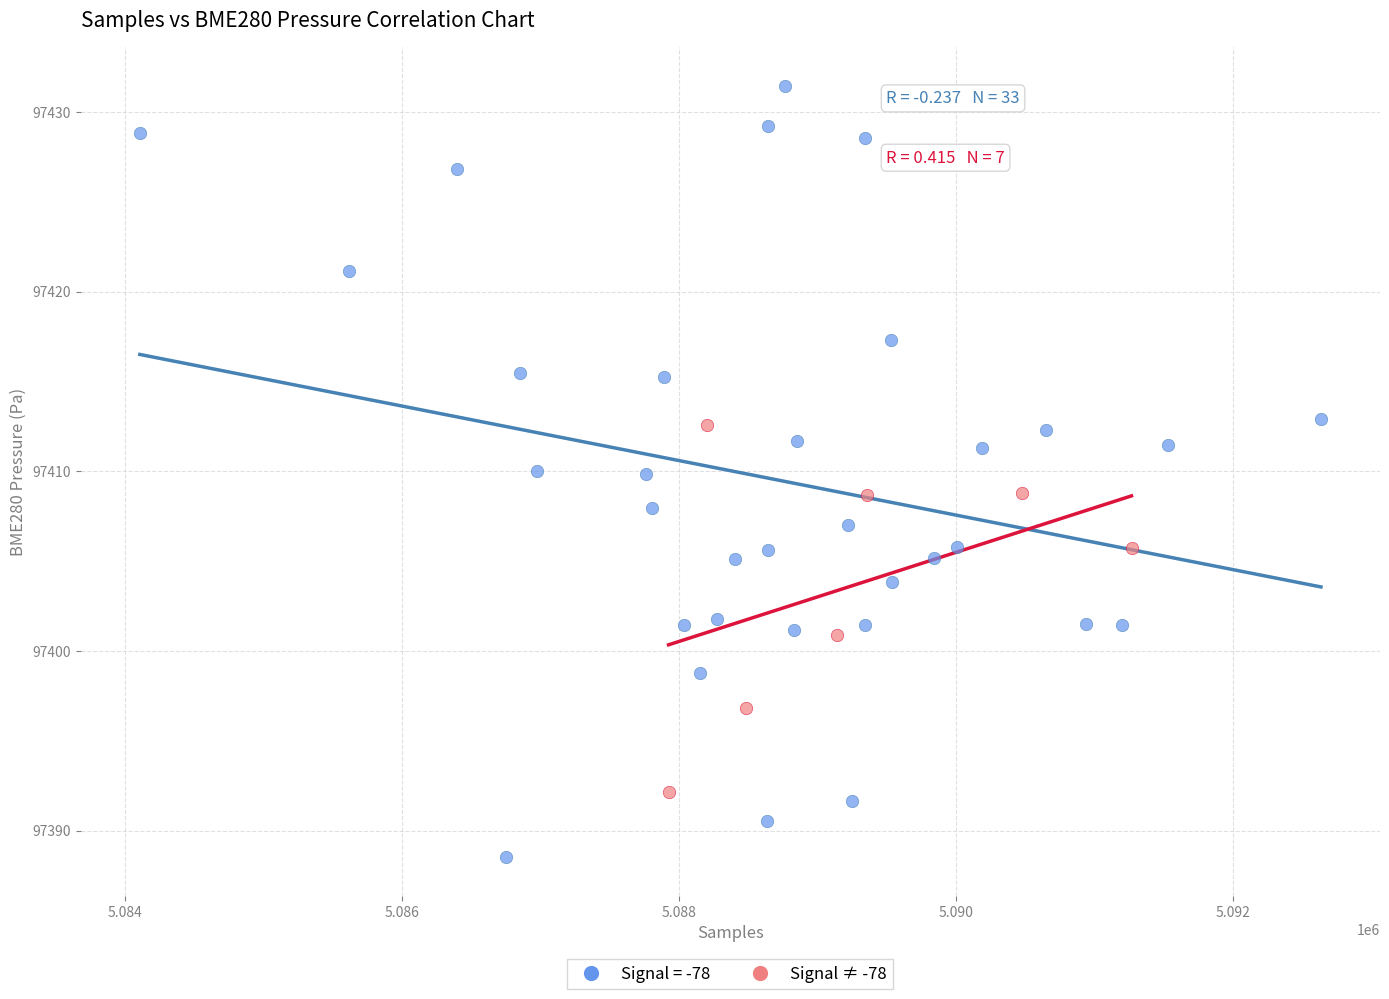

Which series has the widest spread of Y values?

Signal = -78